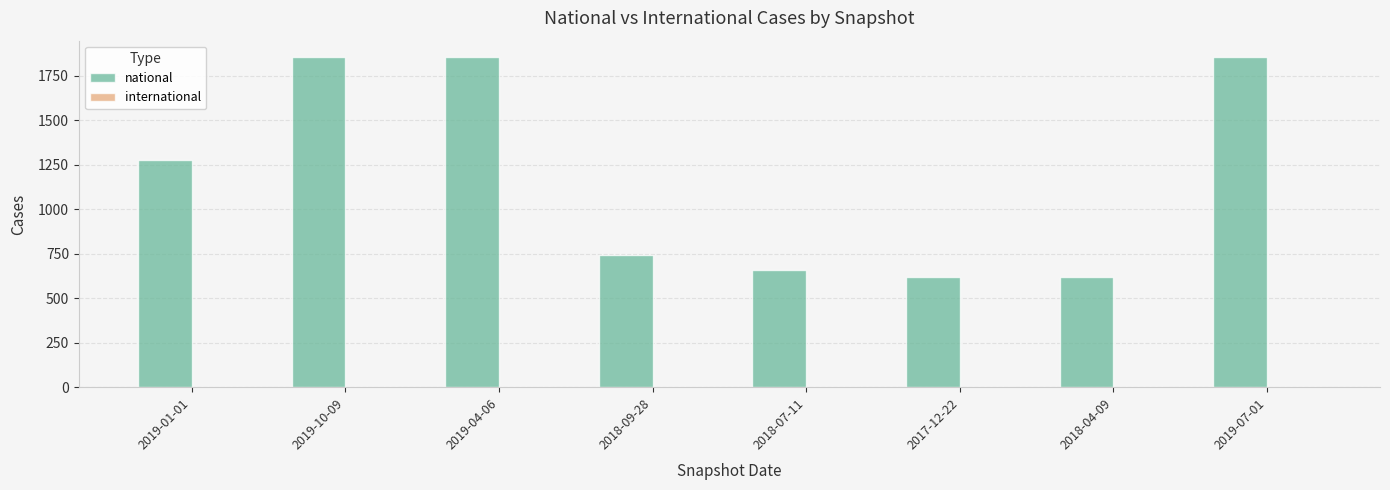

The value of national at 2019-07-01 is 975. True or false?

False